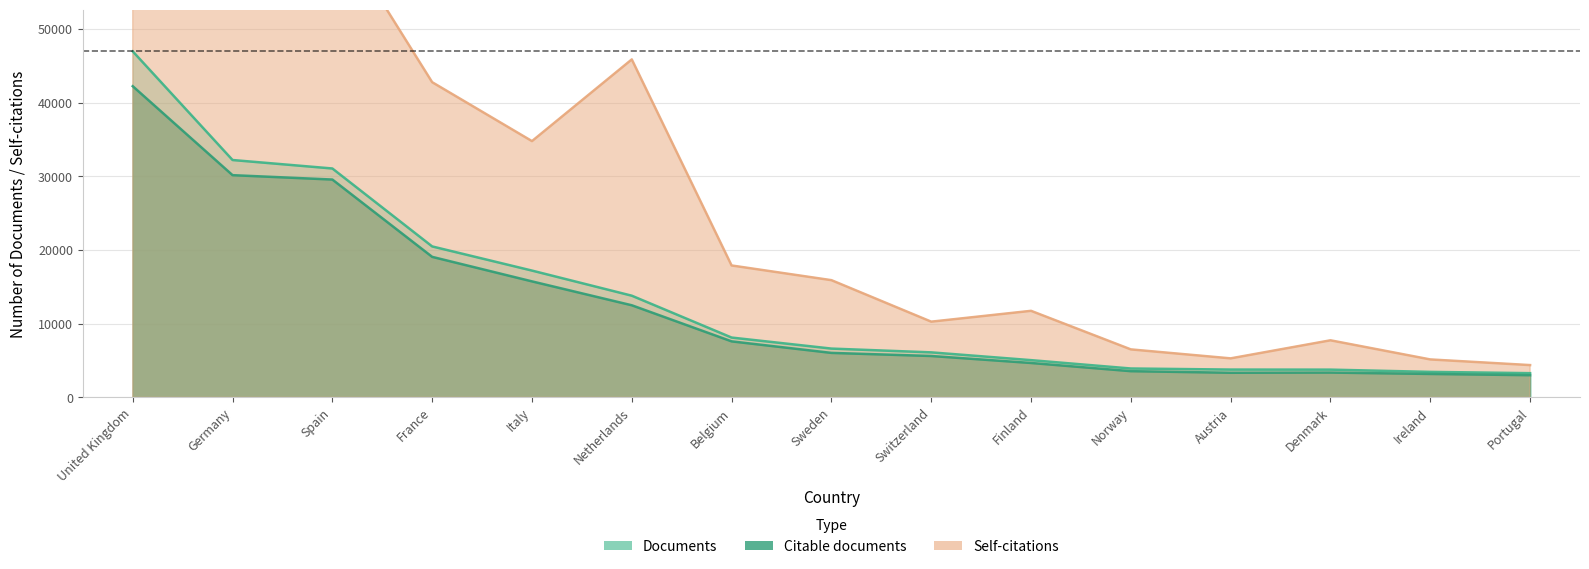

What is the sum of the Self-citations values at Germany and Switzerland?

108205